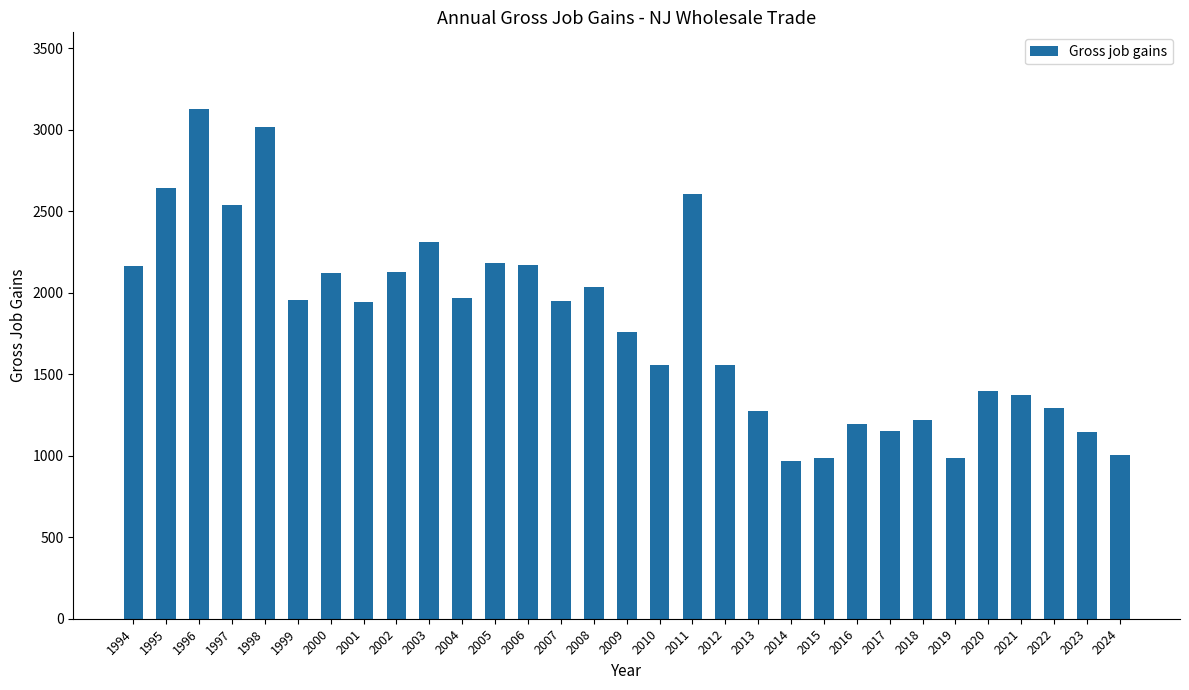

Are the bars horizontal?

No